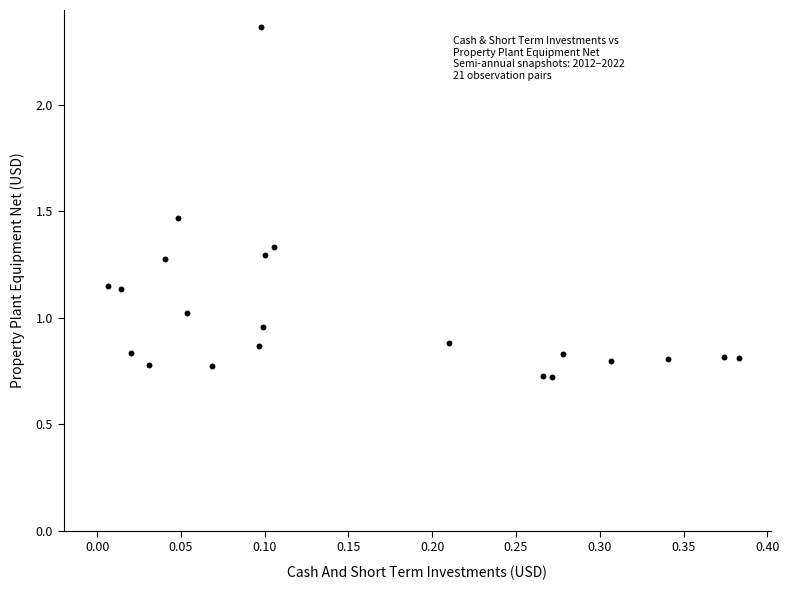

What is the range of X values (max minus min)?

0.4